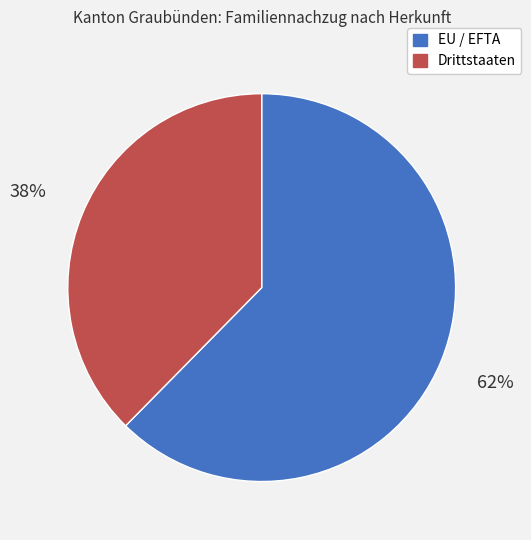

What percentage is the EU / EFTA slice, to the nearest percent?

62%